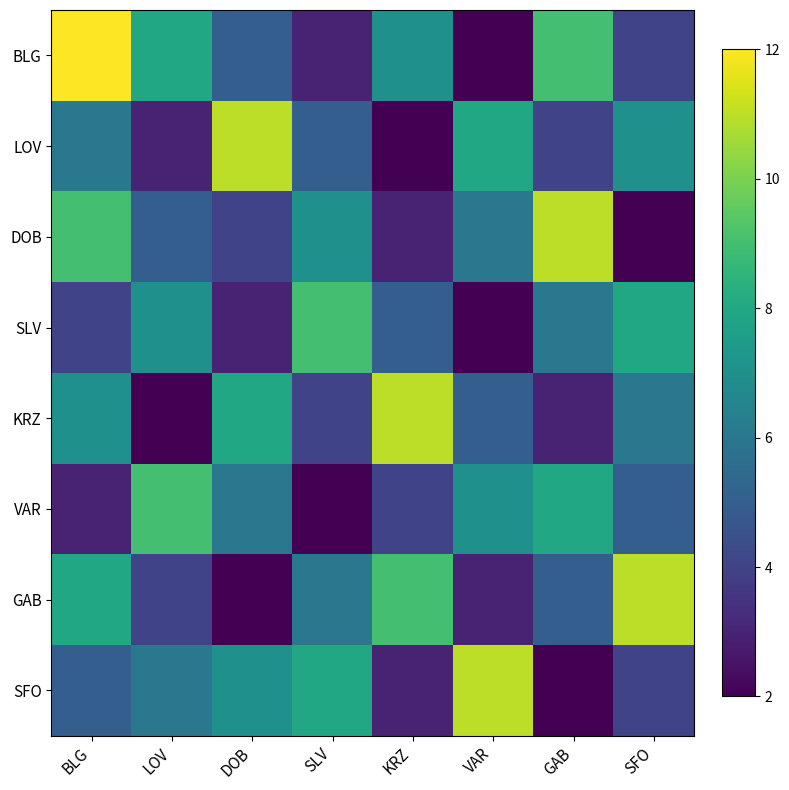

Rank the series by their maximum value, from highest to lowest.

BLG, LOV, DOB, KRZ, GAB, SFO, SLV, VAR